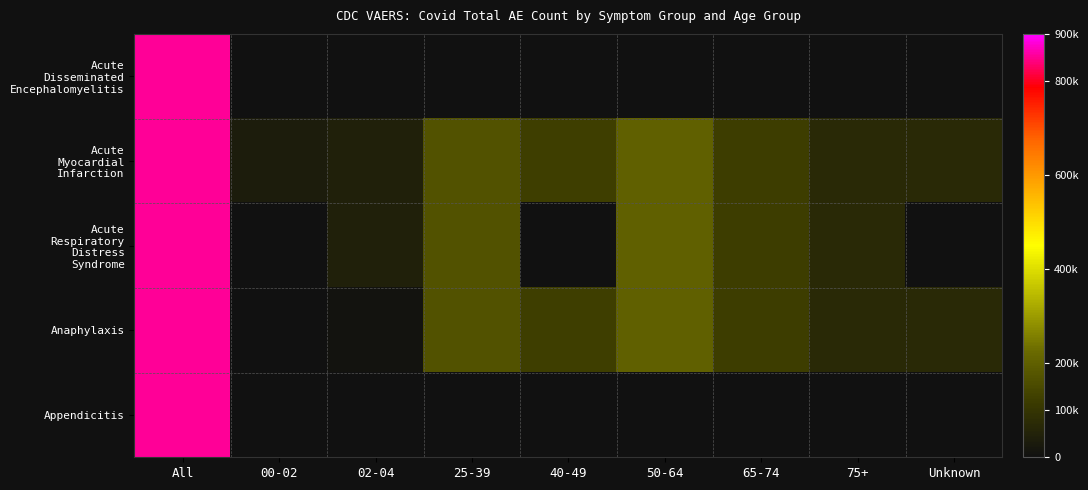

Is it true that Acute Myocardial Infarction equals 67523.0 at 75+?

True